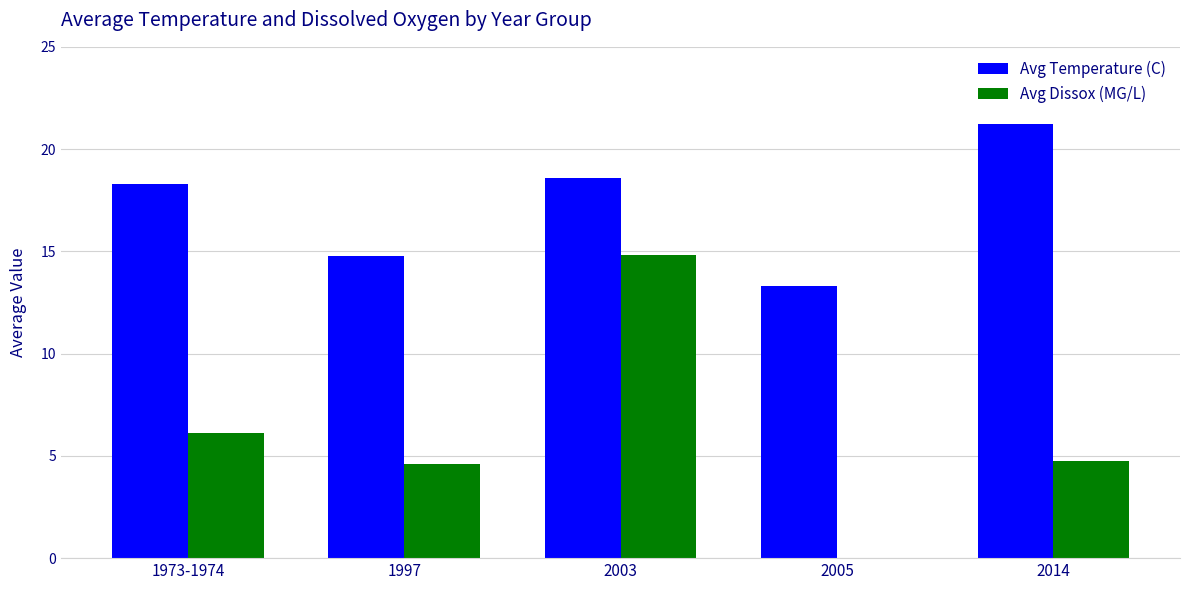

Reading left to right, what are all the values shown in this chart?

Avg Temperature (C): 18.3	14.8	18.6	13.3	21.2
Avg Dissox (MG/L): 6.1	4.6	14.8	0.0	4.8